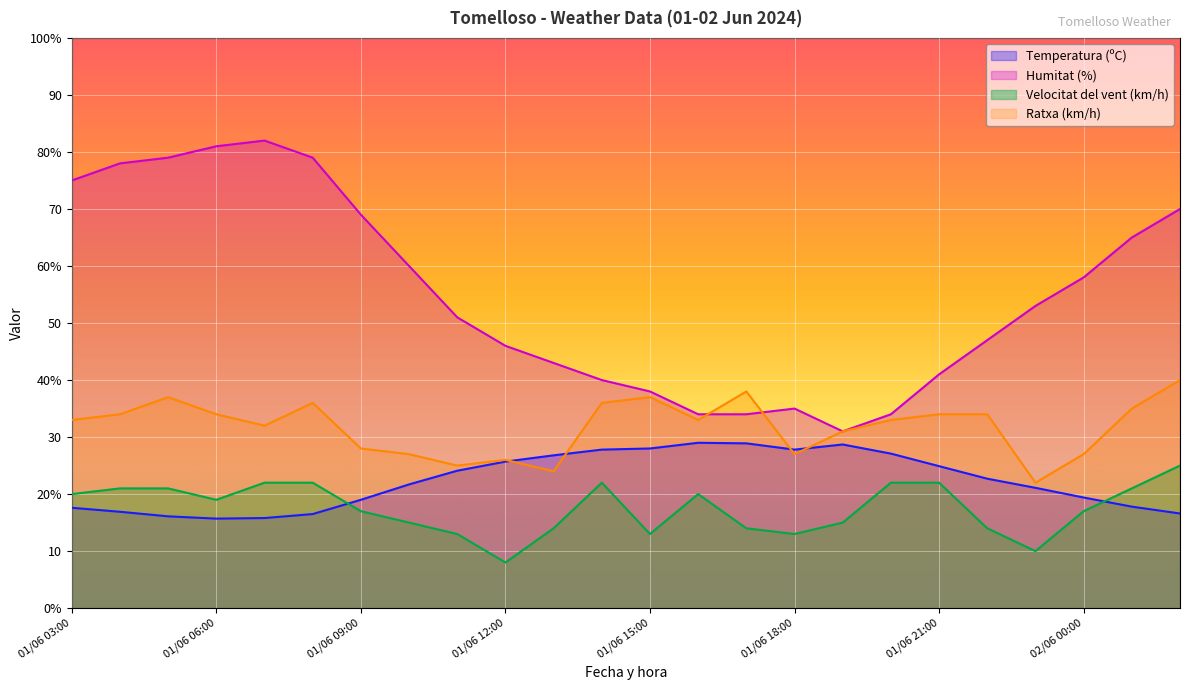

True or false: Velocitat del vent (km/h) and Ratxa (km/h) intersect in this chart.

False